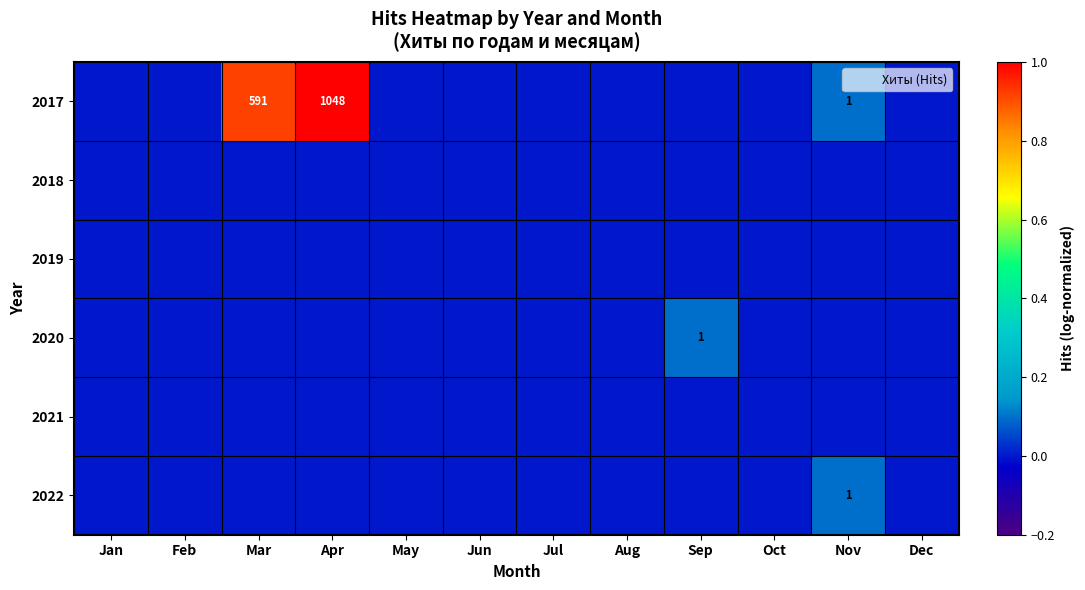

The 2017 series shows 591 at Mar. True or false?

True